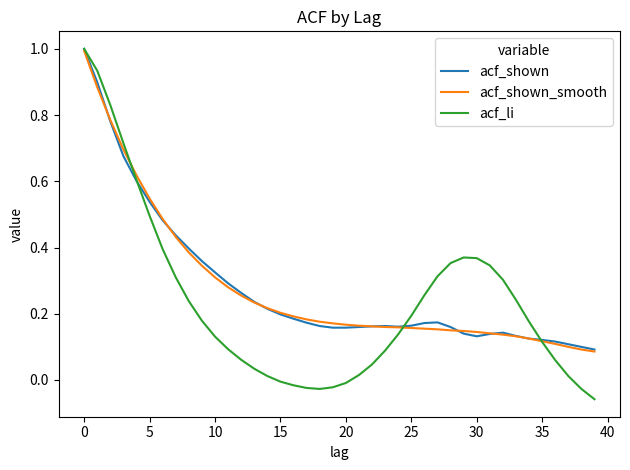

What is the greatest value displayed?

1.0